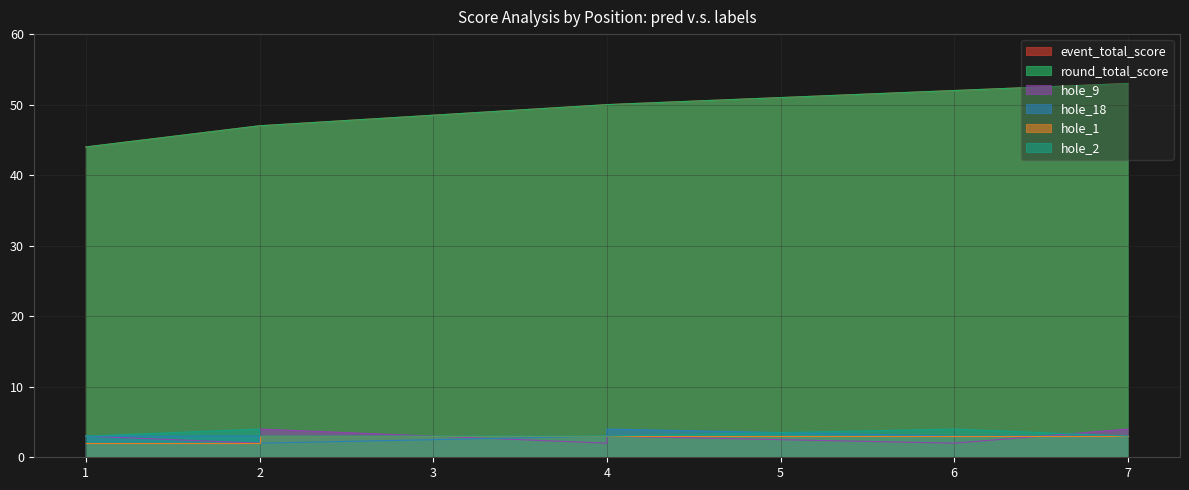

What is the difference between the maximum and minimum values in the hole_1 series?

1